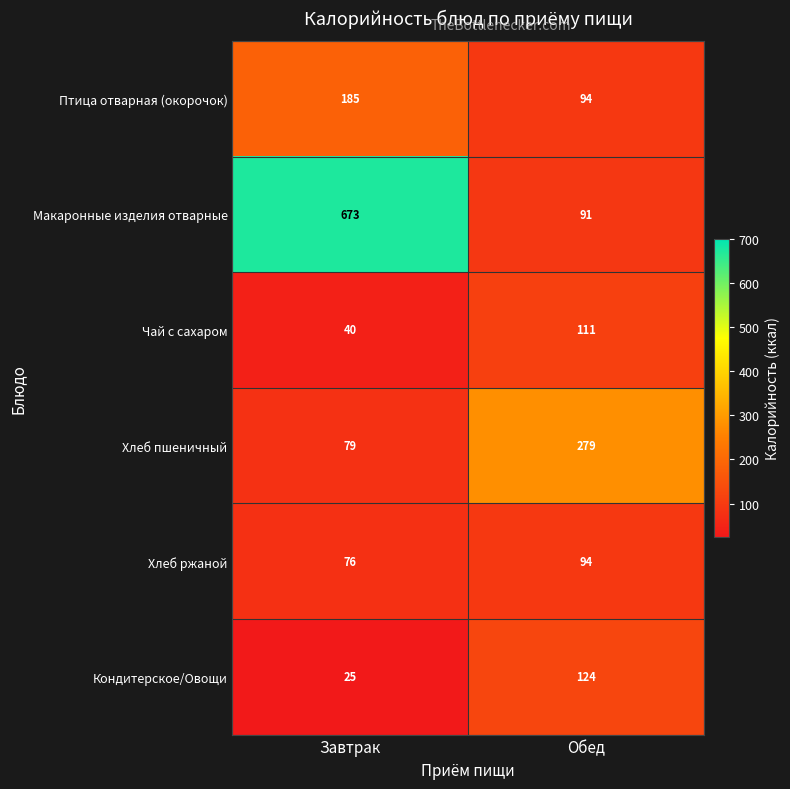

How many distinct data groups are displayed?

6